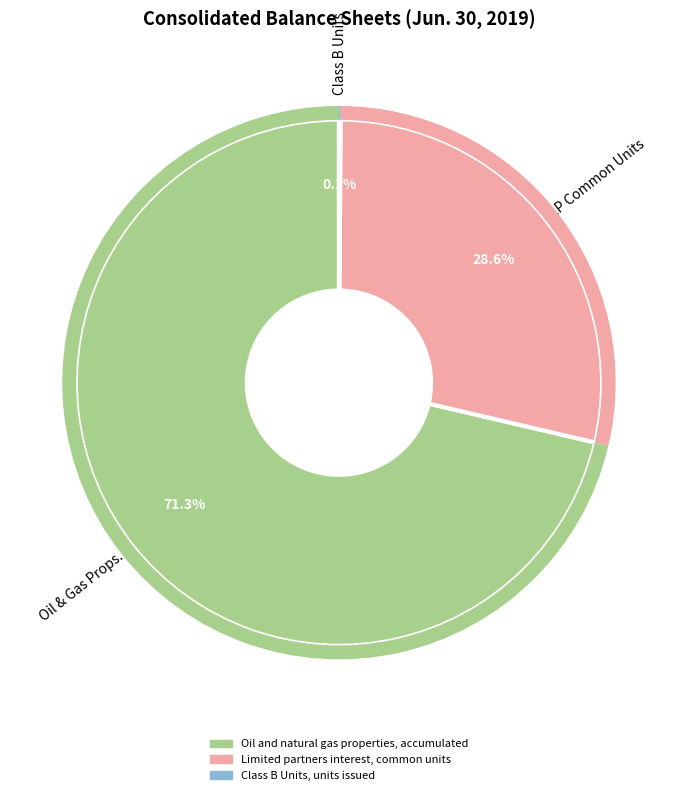

To the nearest percent, what percentage of the pie is Oil and natural gas properties, accumulated?

71%